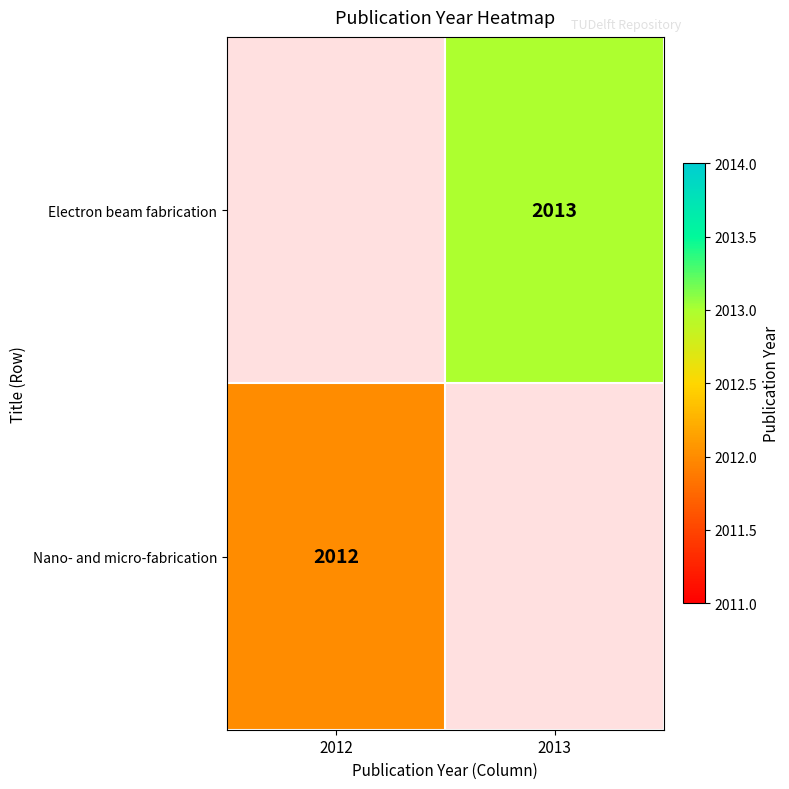

At which category does the chart reach its peak across all series?

2013